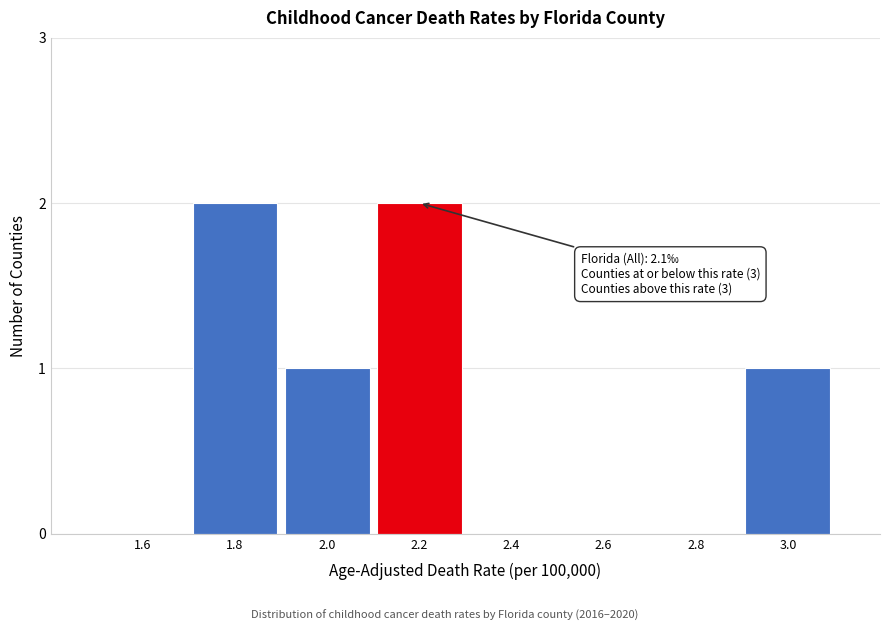

Reading right to left, transcribe all the data shown in this chart.

3.0=1	2.8=0	2.6=0	2.4=0	2.2=2	2.0=1	1.8=2	1.6=0